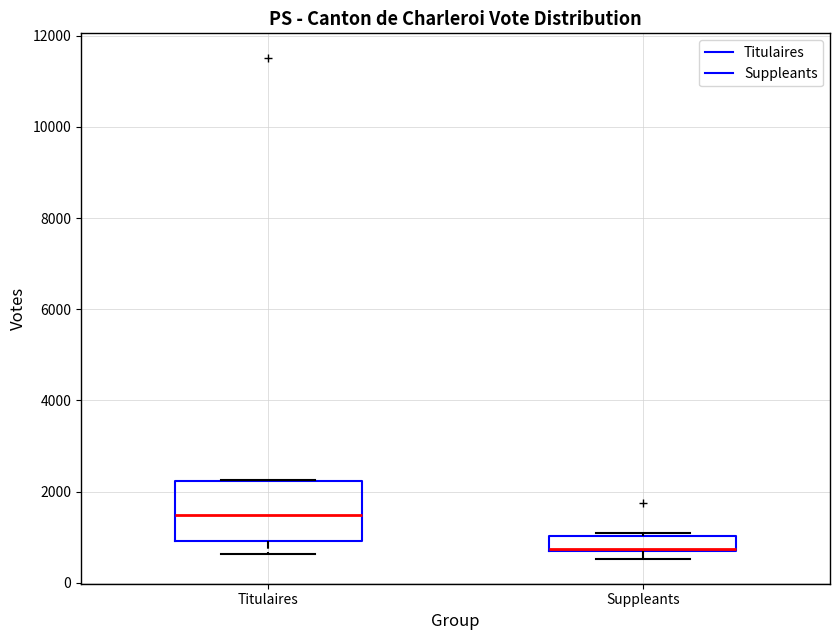

Reading left to right, read every box against the y-axis: the position of its median line, the range the box covers, and the ends of its whiskers. The values are not printed on the chart, so give them approximately, as read against the axis.

Titulaires: median 1400, box 1000 to 2200, whiskers 600 to 2200
Suppleants: median 800, box 600 to 1000, whiskers 600 (just below the box's lower edge) to 1200